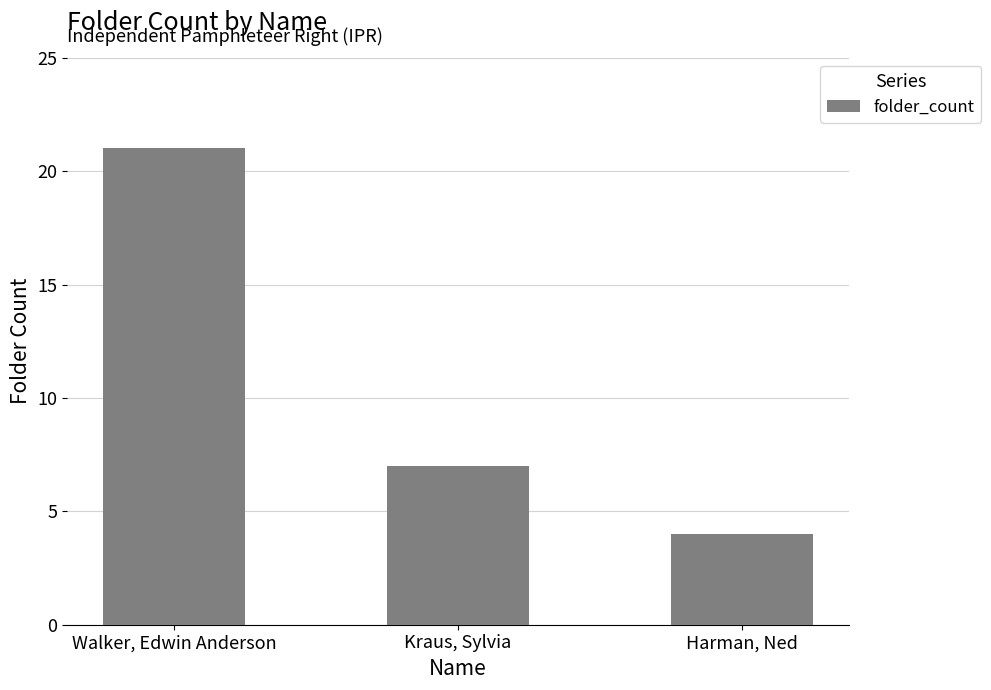

At which label does the data first exceed 7?

Walker, Edwin Anderson